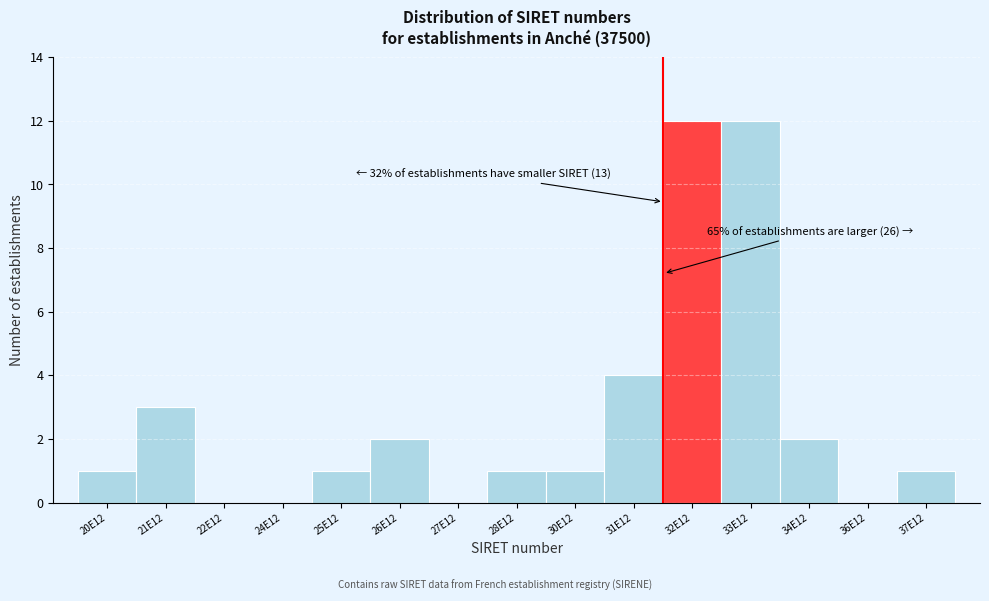

Reading right to left, extract all data points from this chart.

37E12=1	36E12=0	34E12=2	33E12=12	32E12=12	31E12=4	30E12=1	28E12=1	27E12=0	26E12=2	25E12=1	24E12=0	22E12=0	21E12=3	20E12=1